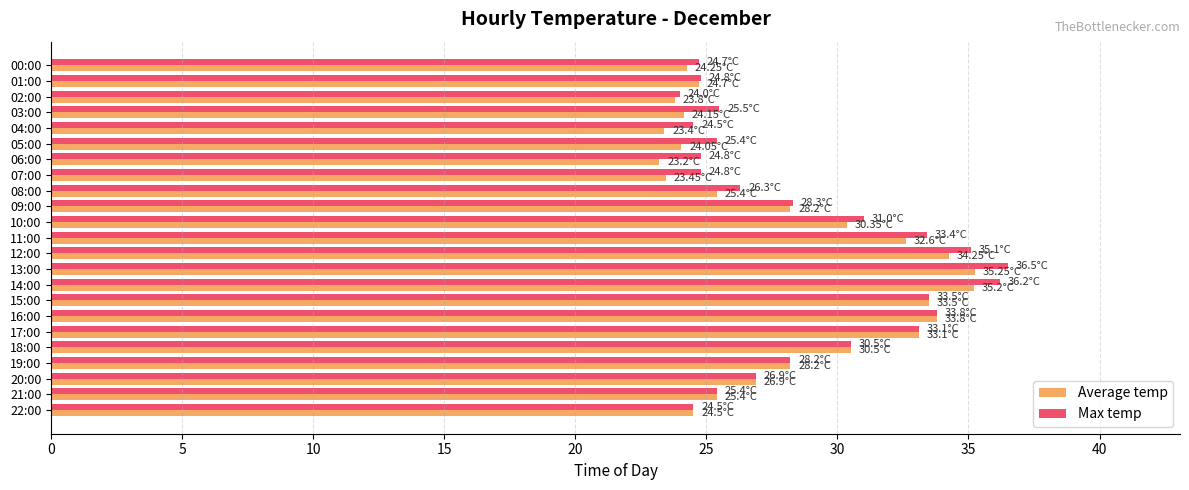

What is the sum of the Max temp values at 14:00 and 10:00?

67.2